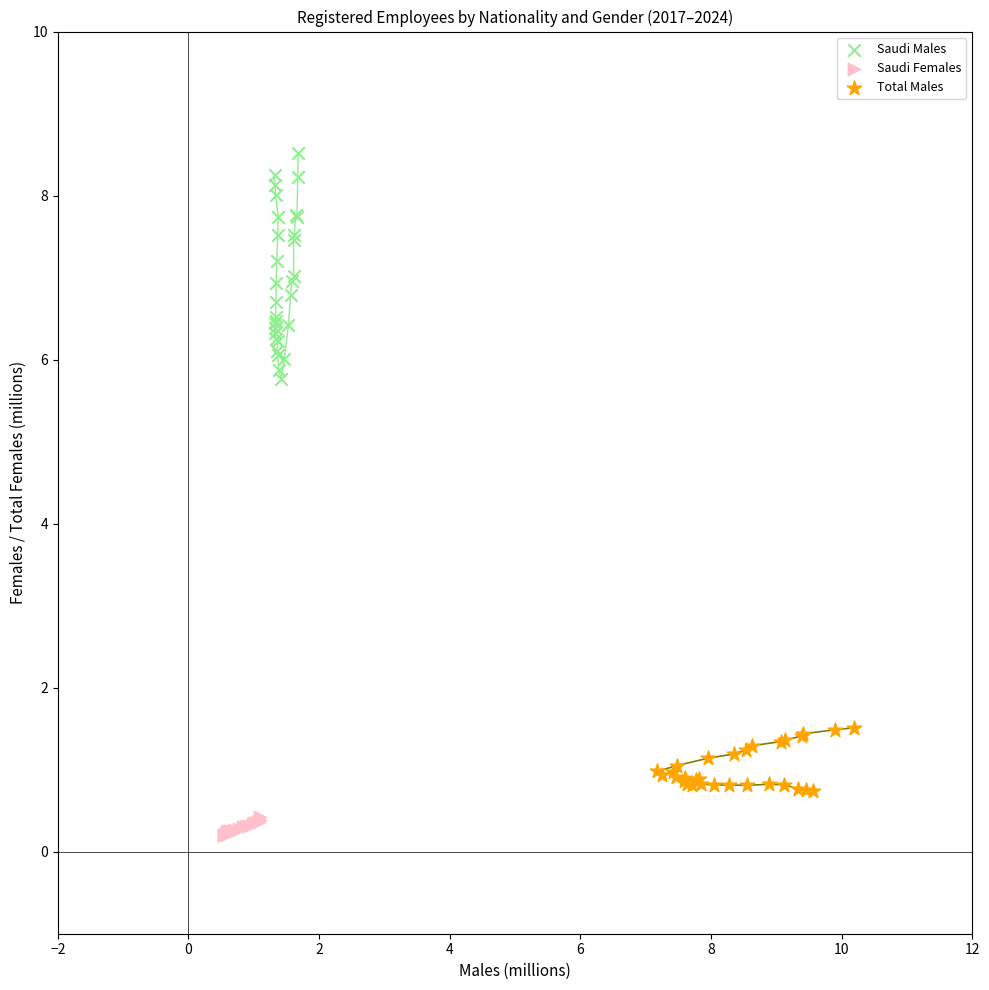

Which series contains the highest Y value?

Saudi Males